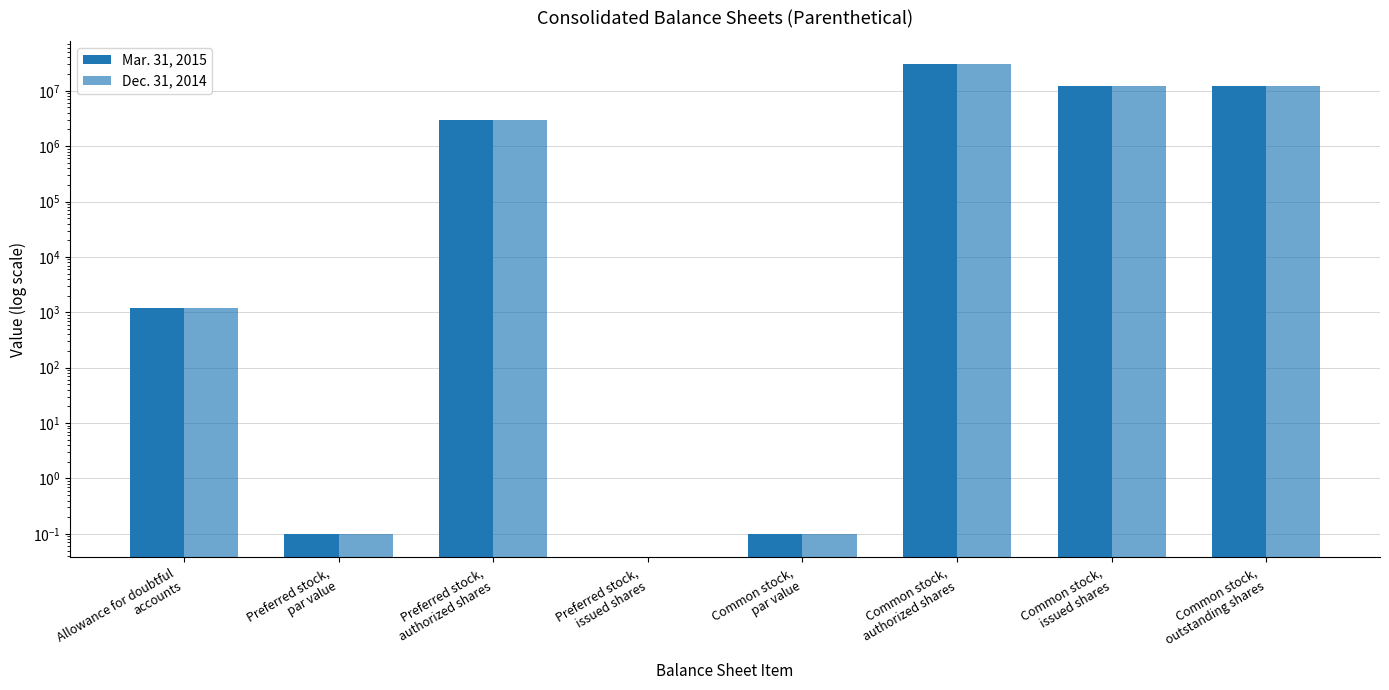

How many positive values does the Mar. 31, 2015 series have?

7